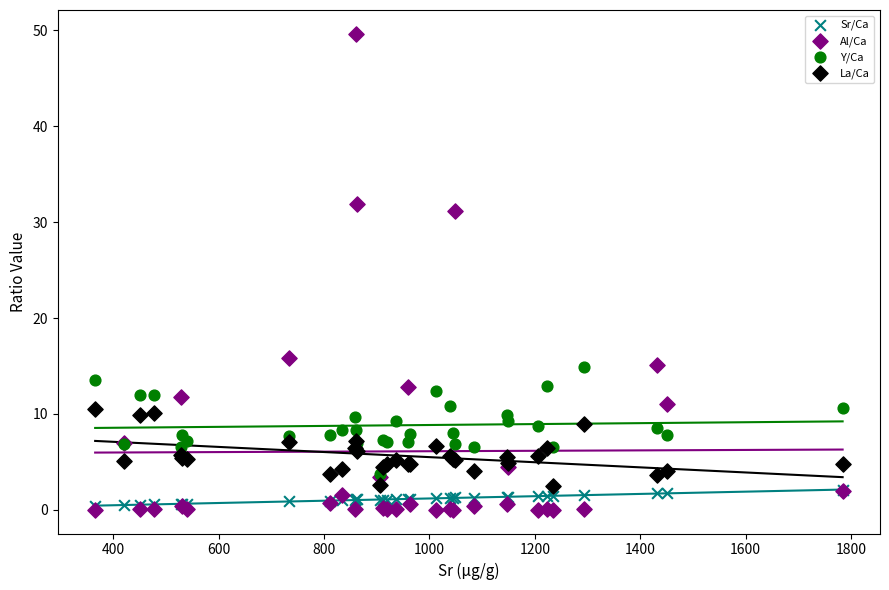

Across all series, what Y value is closest to 24?

31.2